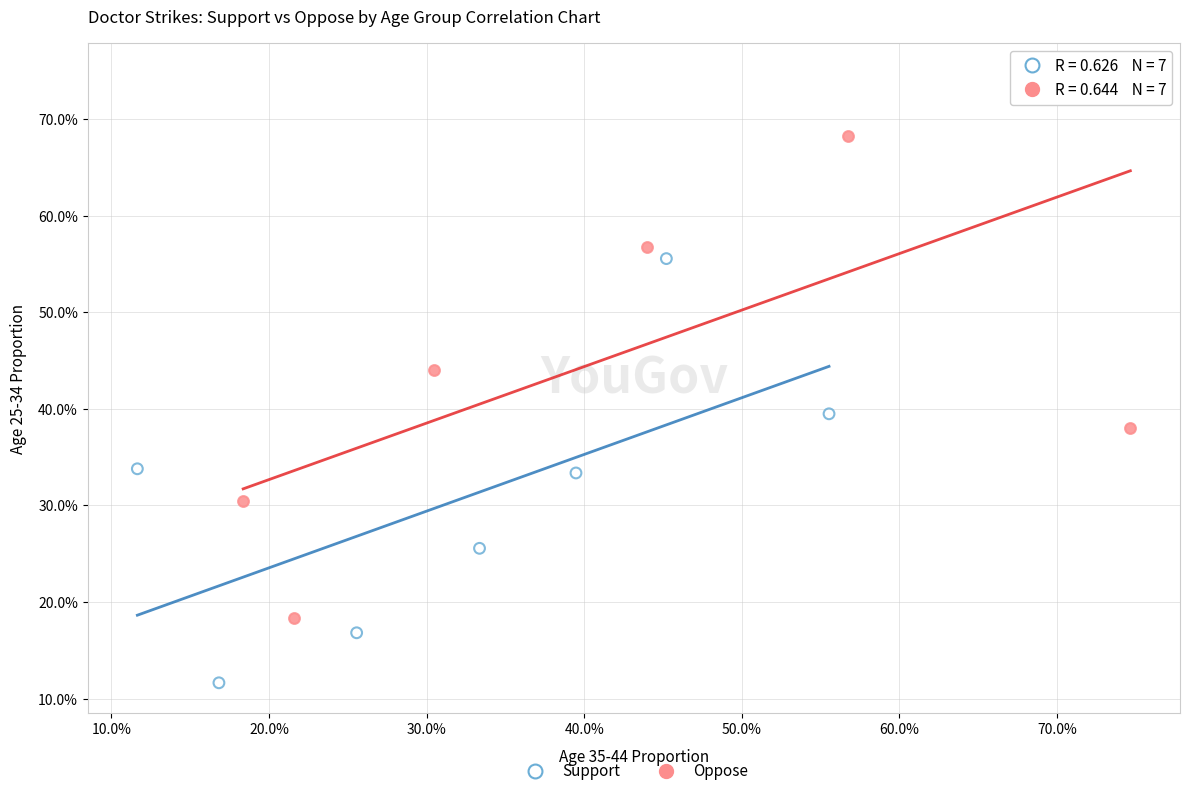

Which series has the widest spread of Y values?

Oppose